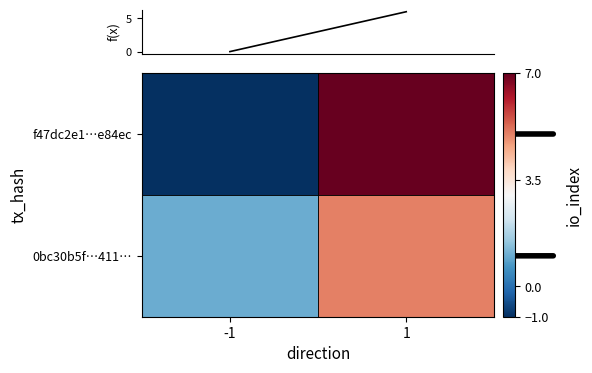

Between -1 and 1, which is larger?

1